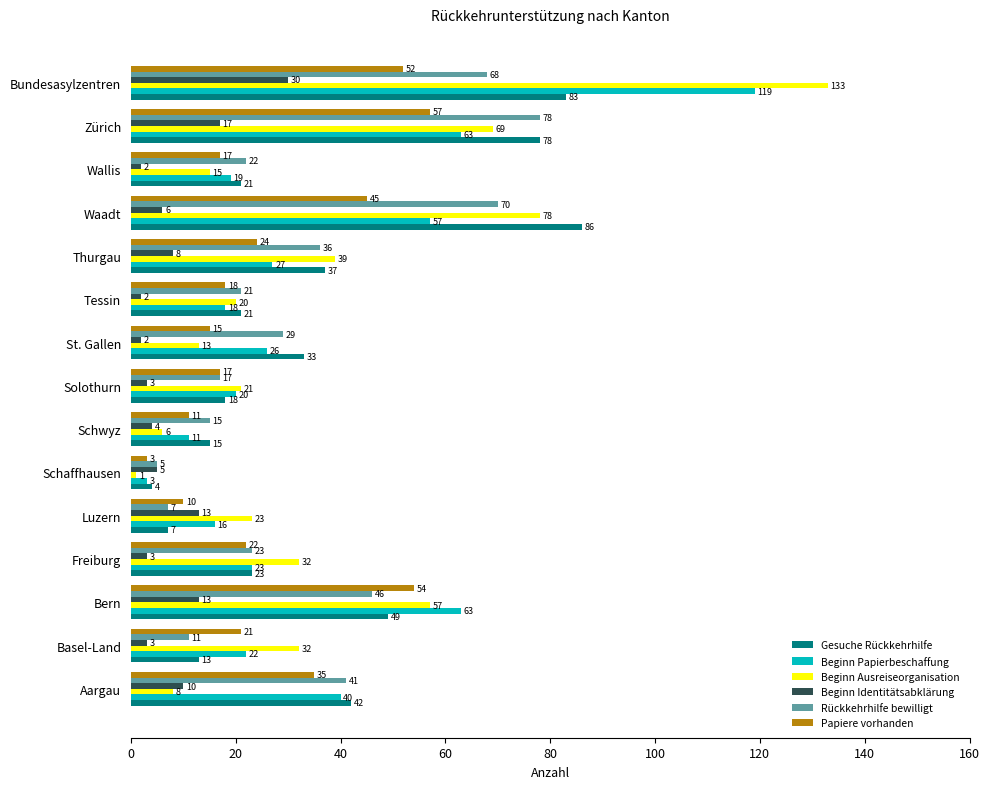

At which category is the sum across all series the highest?

Bundesasylzentren